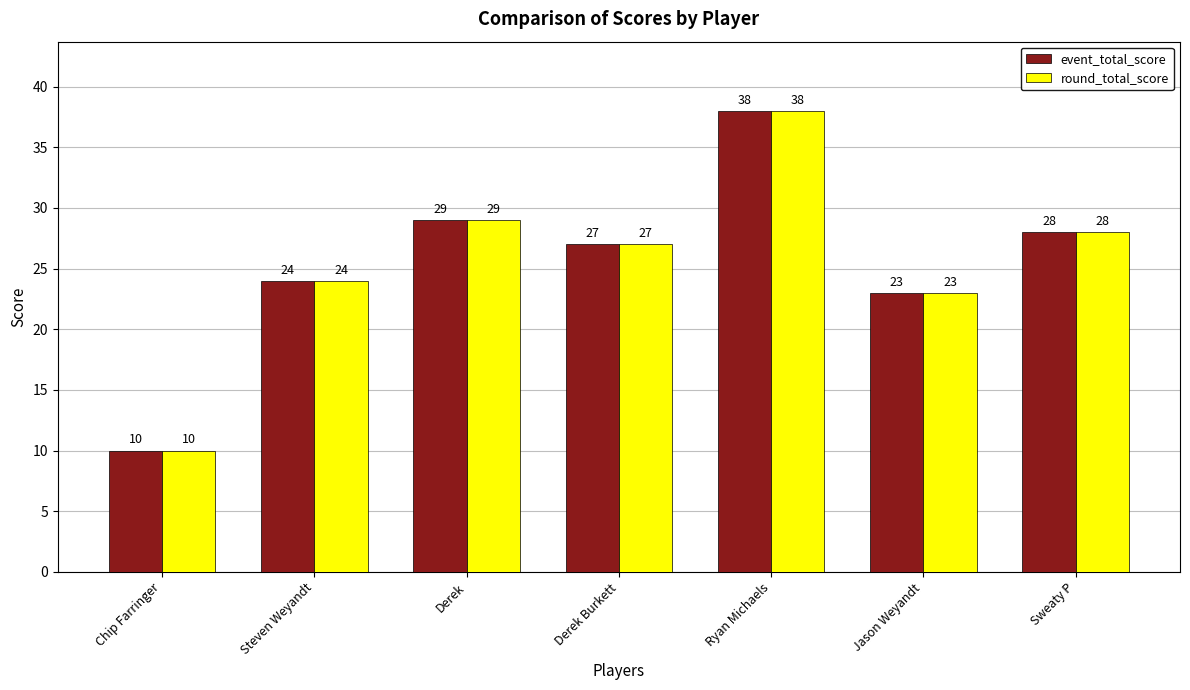

Is the value of round_total_score at Derek greater than the value of event_total_score at Sweaty P?

Yes